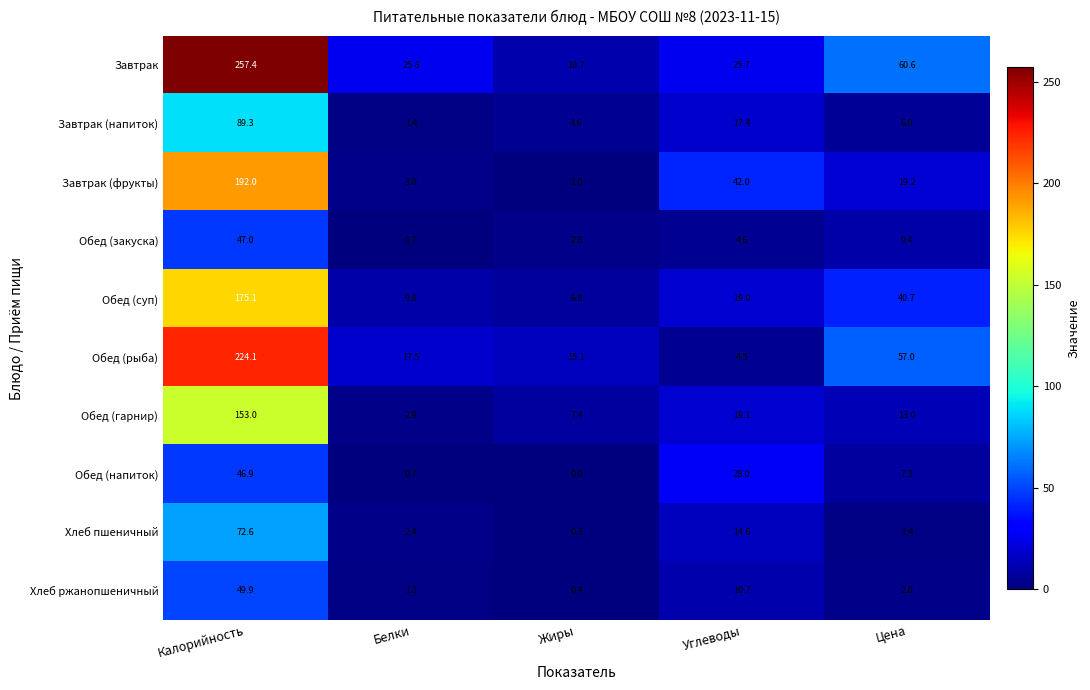

Which label corresponds to the largest value in the chart?

Калорийность